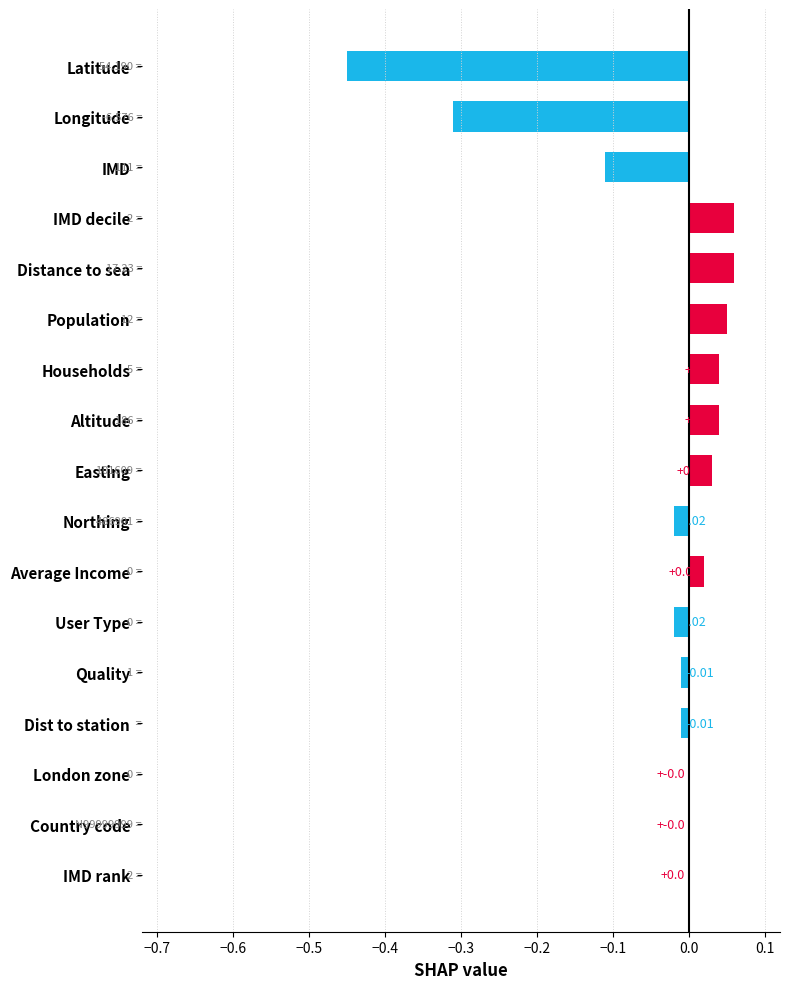

What is the sum of all values?

-0.6